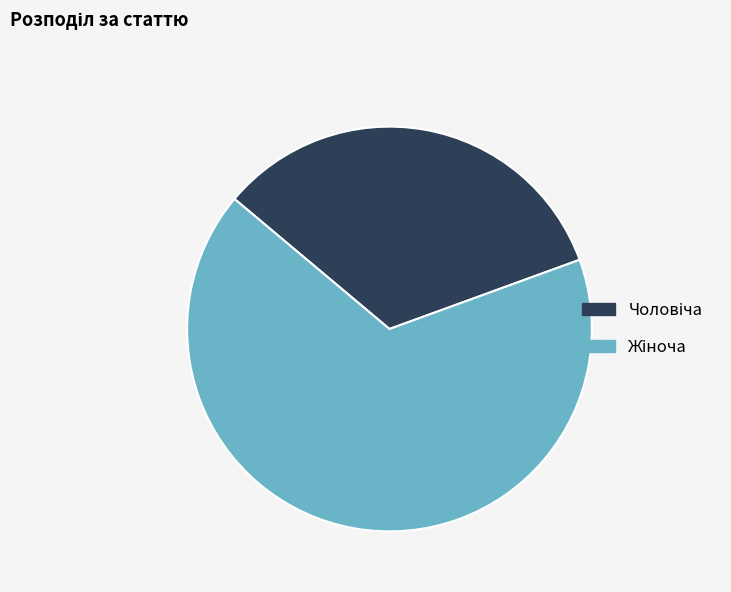

Does any single category account for the majority?

Yes